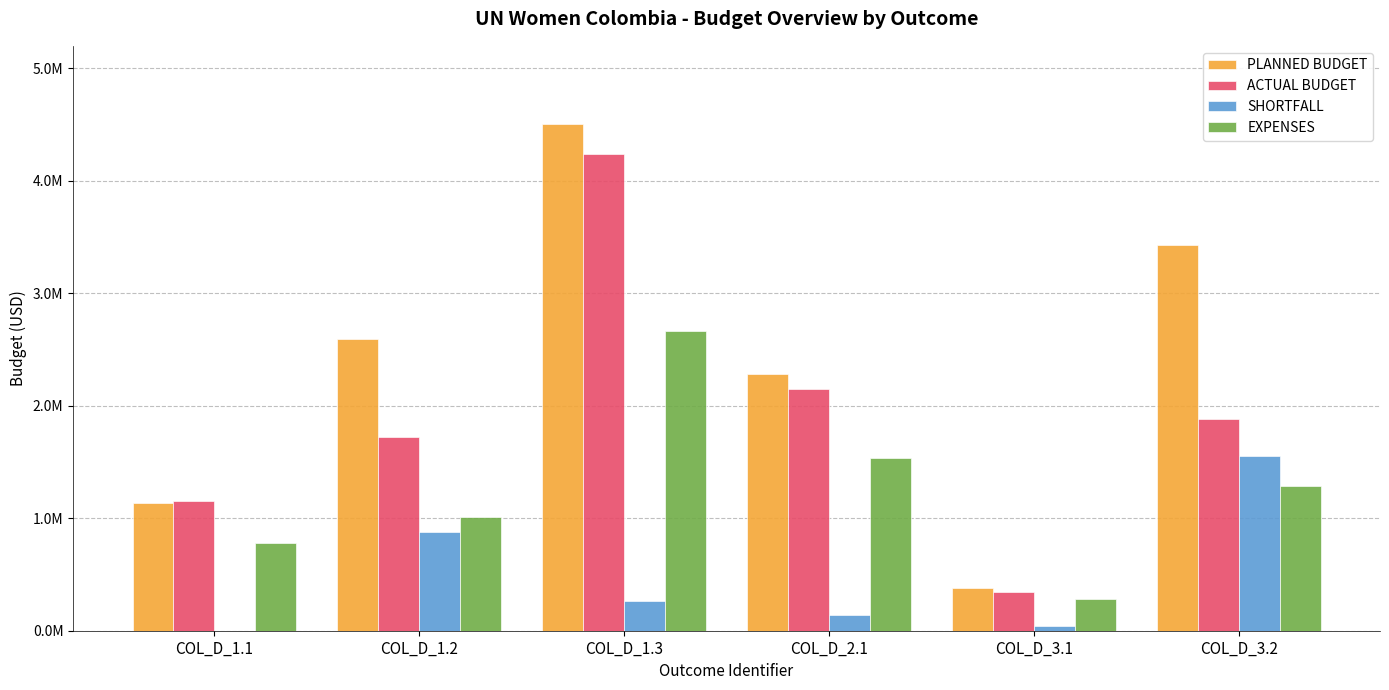

Are the bars horizontal?

No